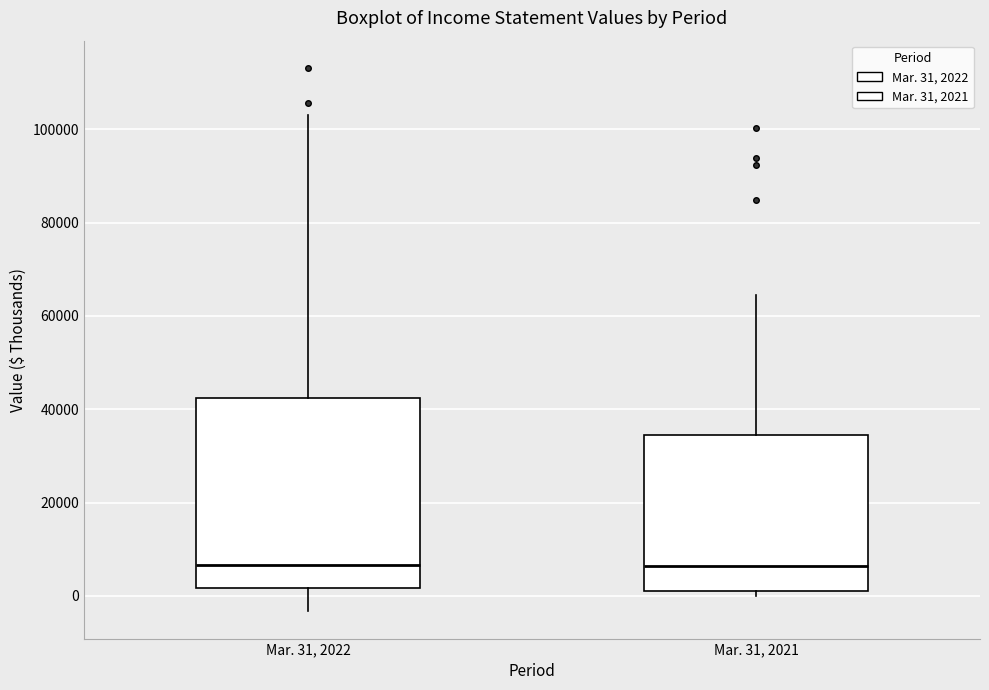

Where does the upper whisker of the box for Mar. 31, 2021 end on the y-axis? The values are not printed on the chart, so give them approximately, as read against the axis.

64000